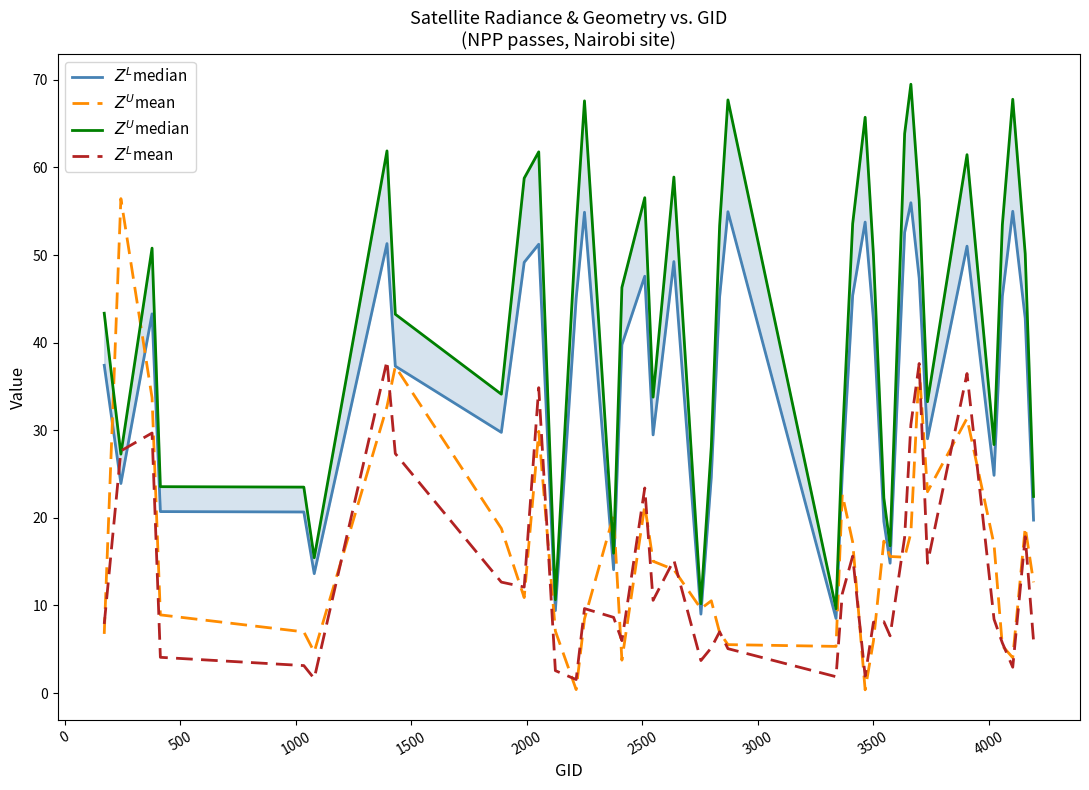

In $Z^U$median, how many points are lower than both neighbors (excluding endpoints)?

11